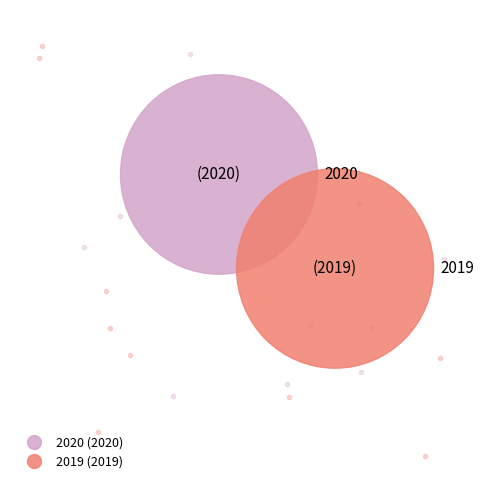

The 2019 slice represents 50% of the pie. True or false?

True